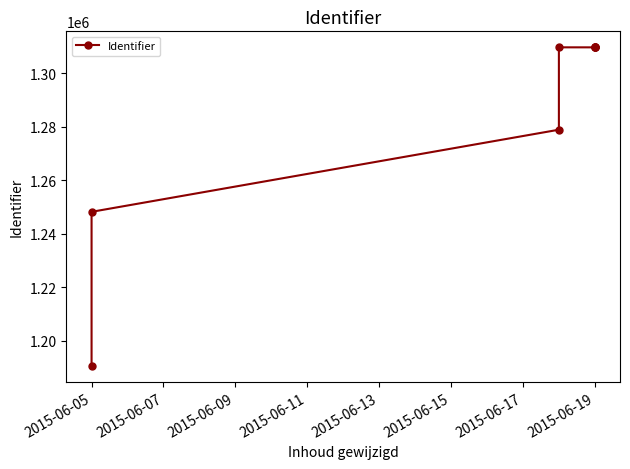

Does the chart display data point markers on the line(s)?

Yes